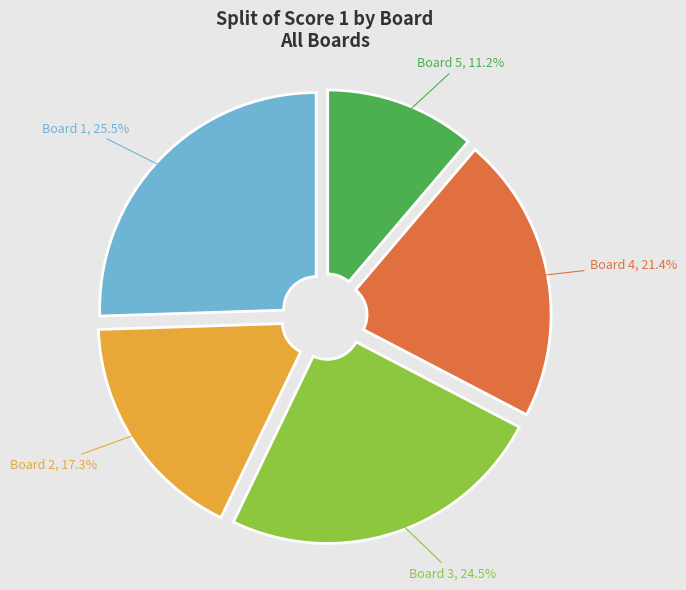

Is there a majority slice in this chart?

No